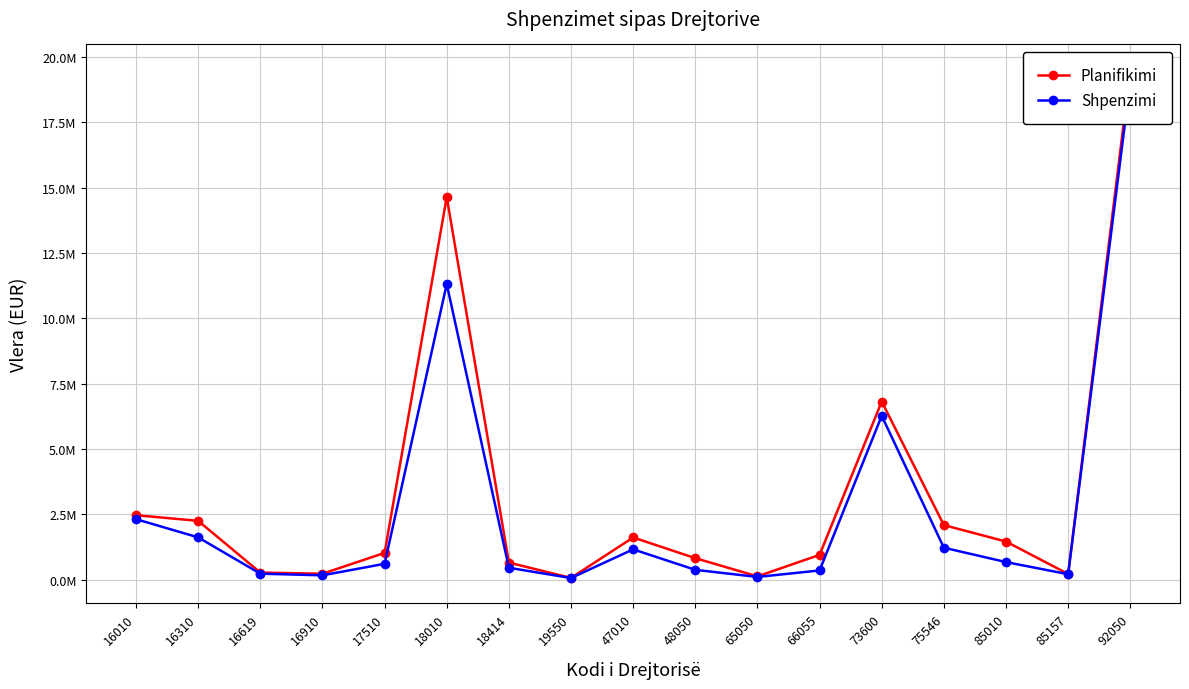

Which has a higher value, 92050 or 17510?

92050